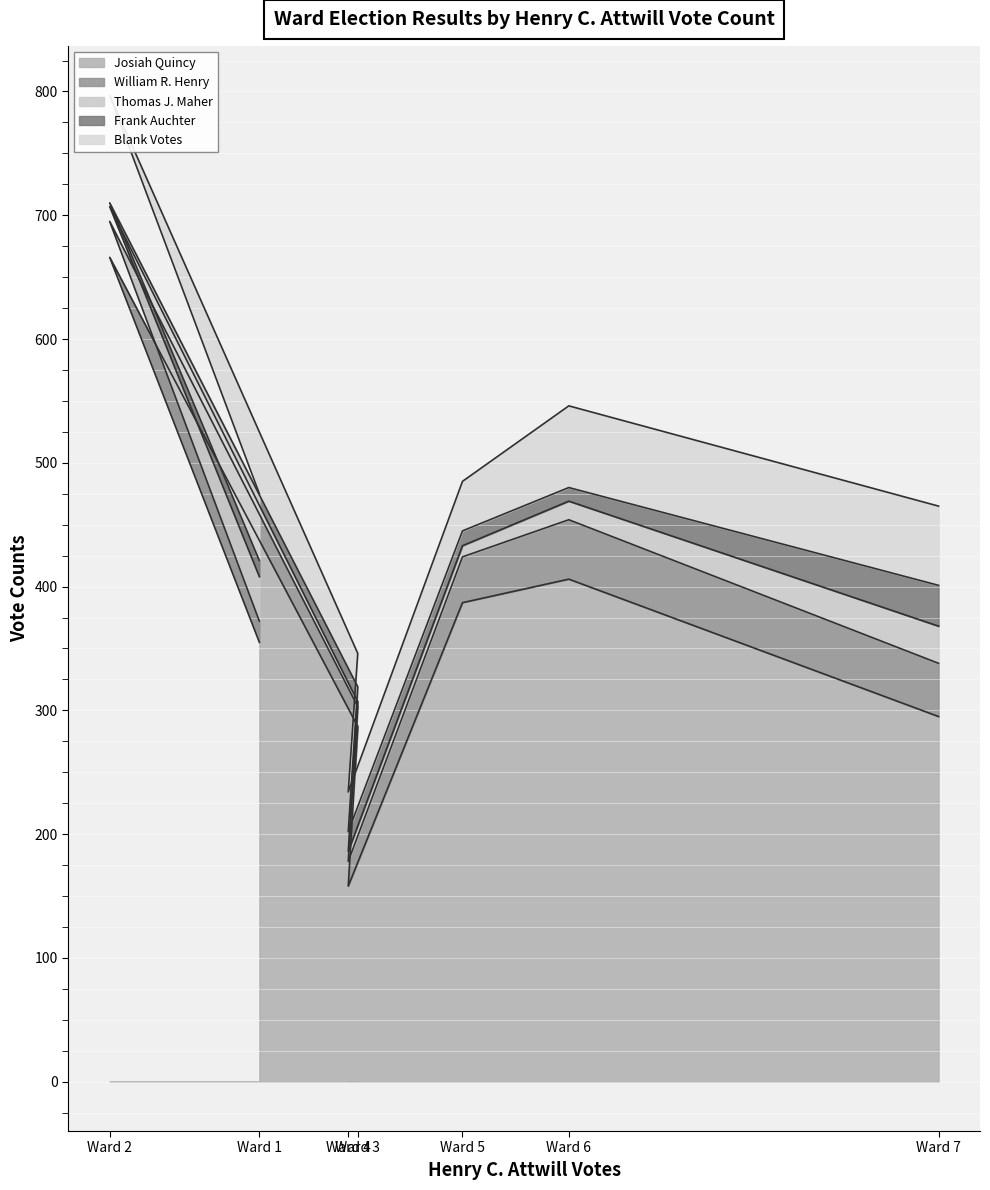

What is the greatest value displayed?

666